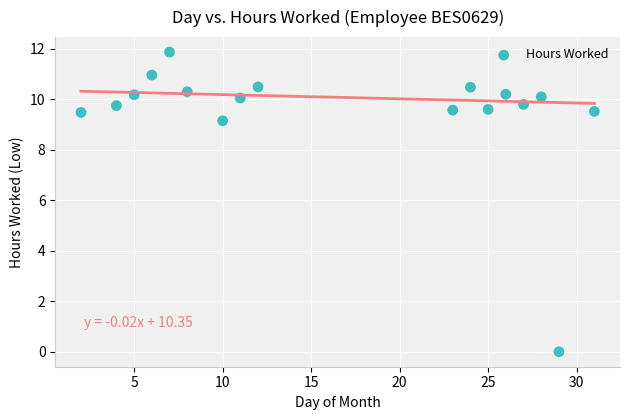

What Y value in the scatter plot is closest to 5?

9.2